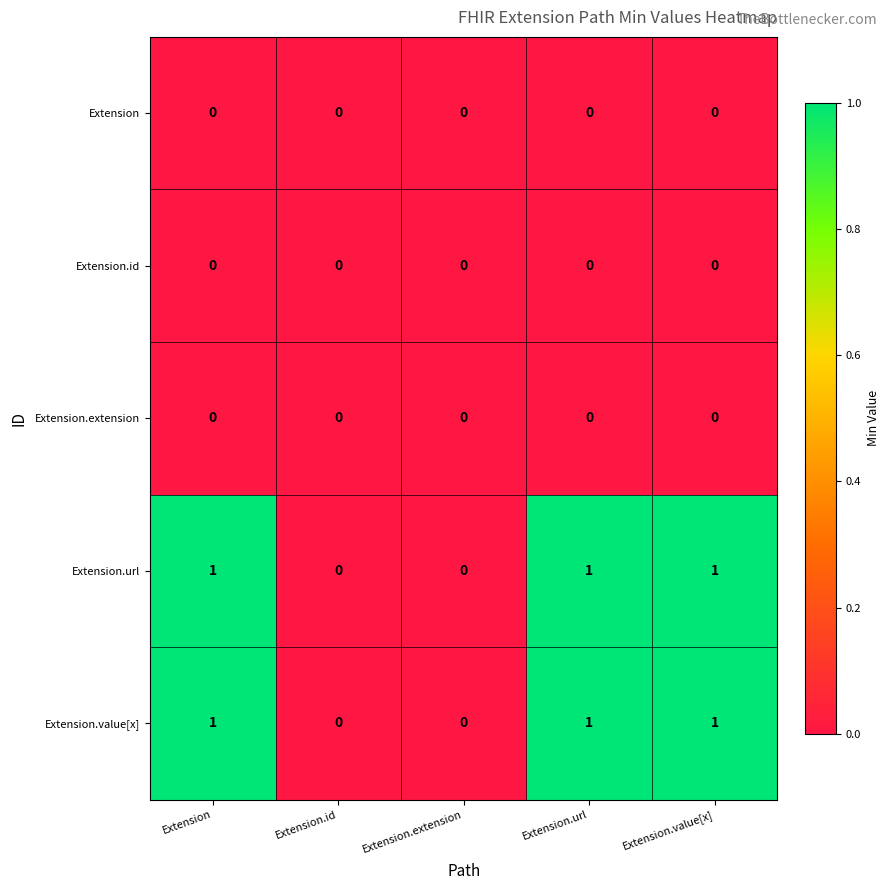

Is it true that Extension.value[x] equals 1 at Extension.value[x]?

True